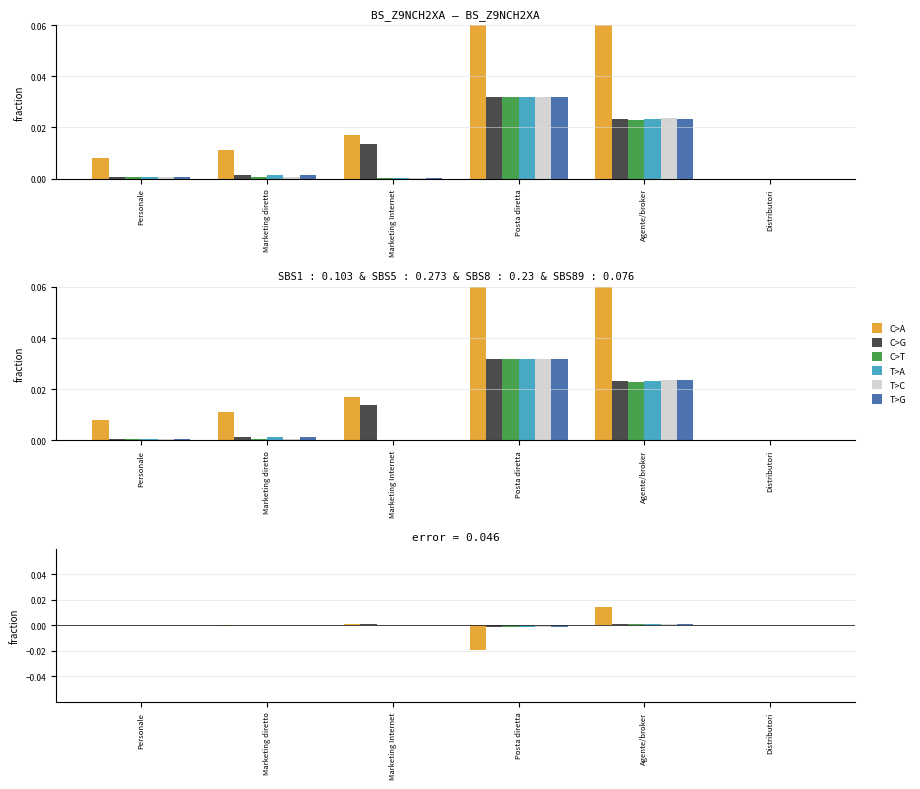

Is the value of T>G at Posta diretta greater than the value of T>C at Personale?

No